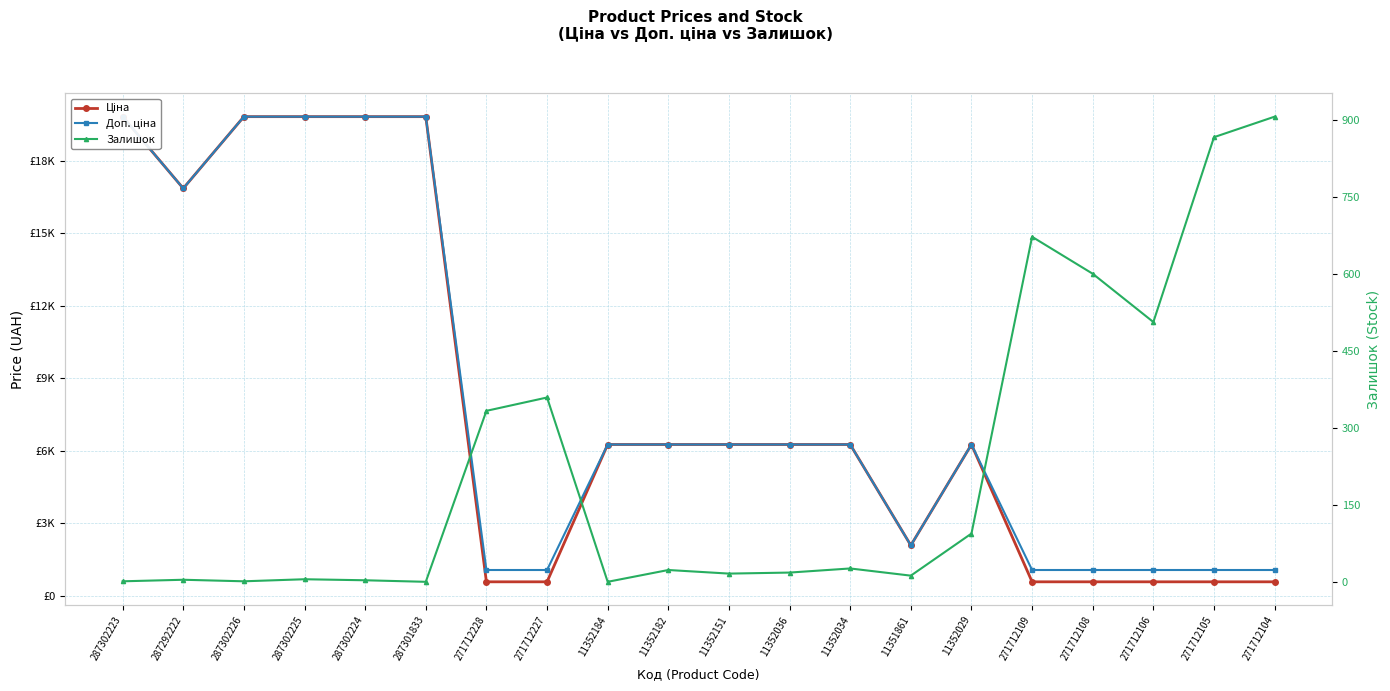

What is the total value across all series at 11352036?

12551.4